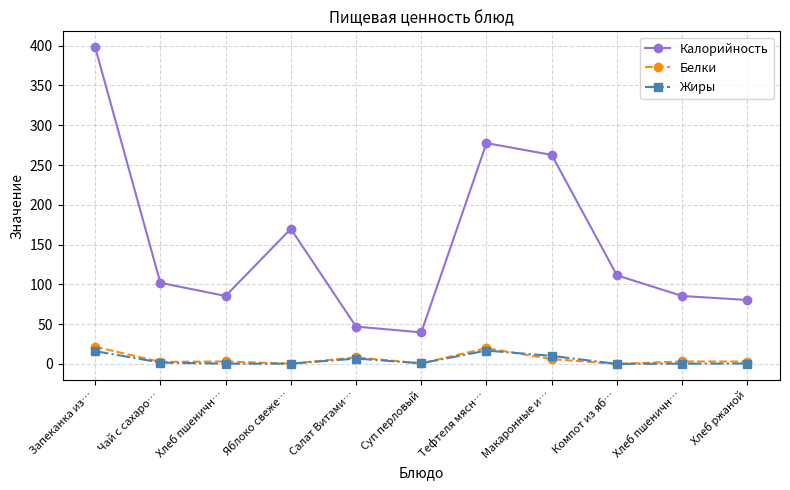

How many lines are shown in the chart?

3